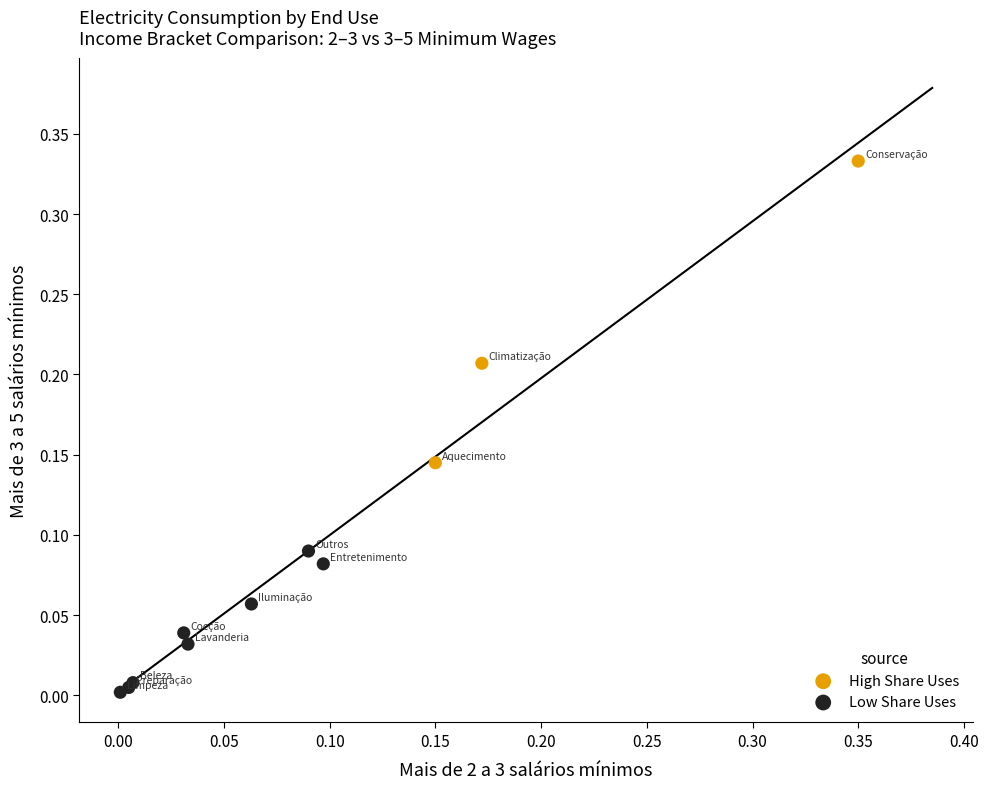

Which series has the widest spread of Y values?

High Share Uses